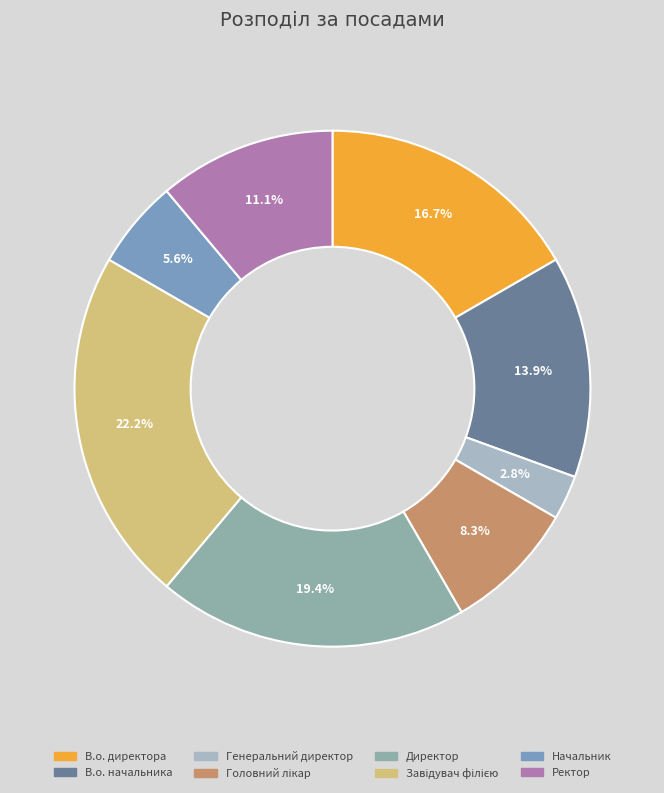

What is the change in value from Генеральний директор to Начальник?

+1